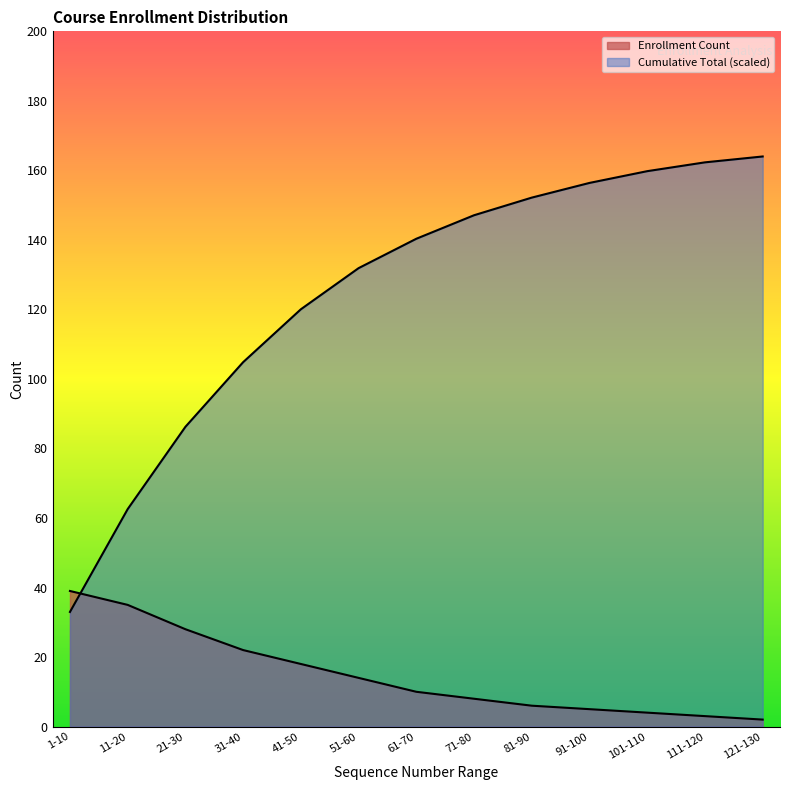

What position from the right is 41-50?

9